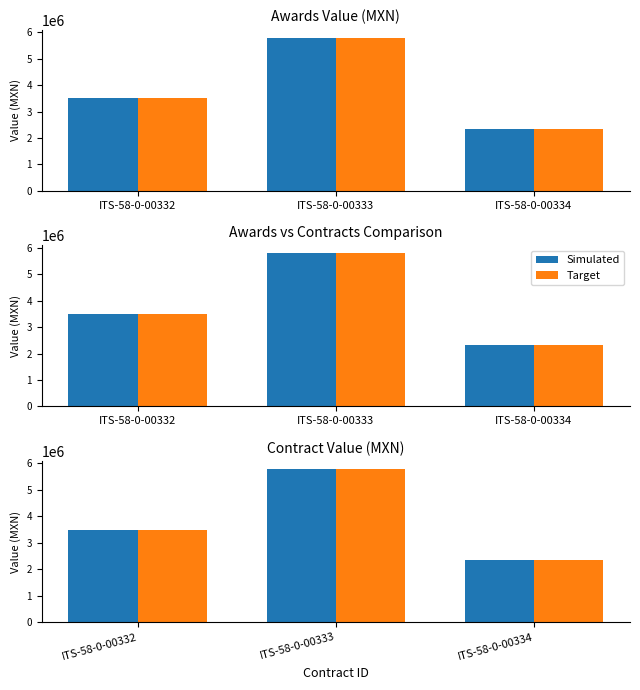

Which has a higher value, ITS-58-0-00334 or ITS-58-0-00332?

ITS-58-0-00332